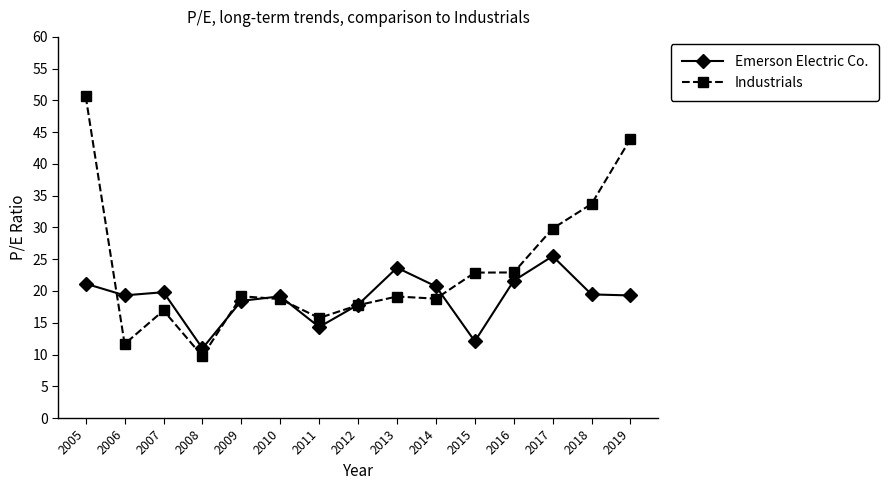

What is the difference between the highest and lowest values at 2007?

2.9